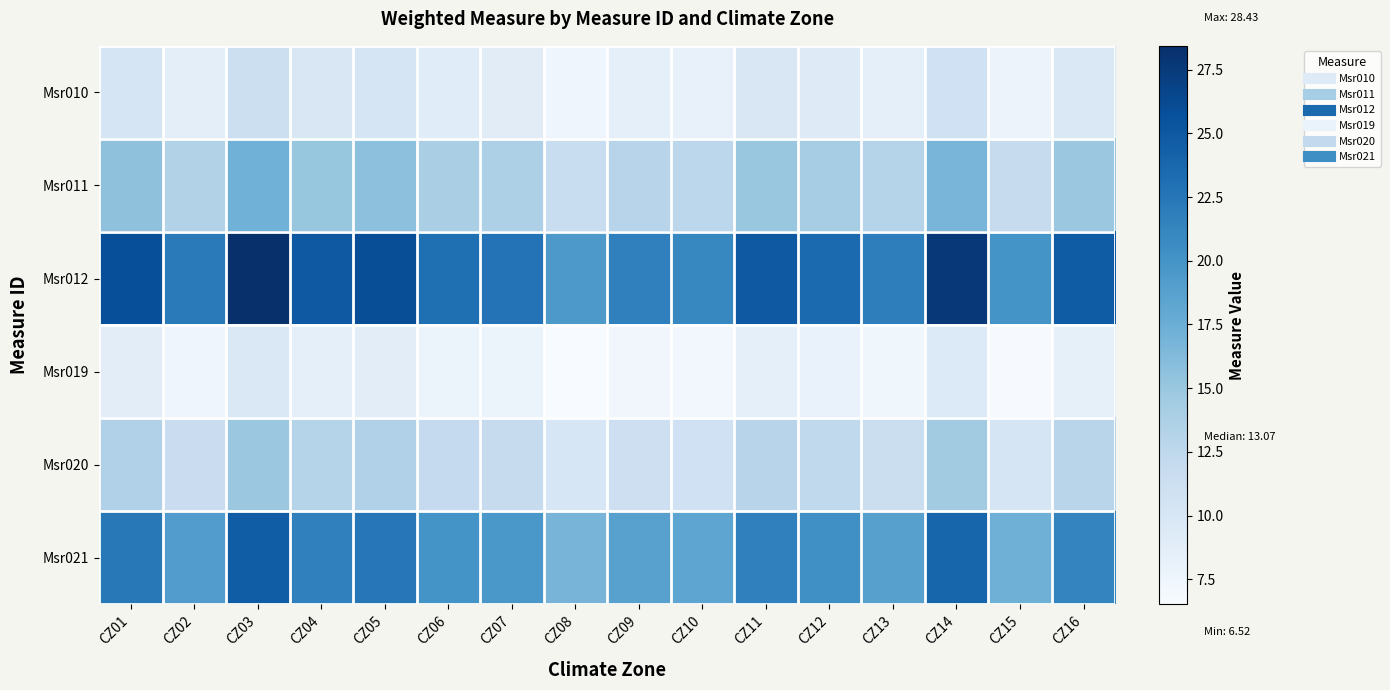

Reading left to right, what are all the values shown in this chart?

Msr010: CZ01=10.2	CZ02=8.6	CZ03=11.2	CZ04=9.8	CZ05=10.2	CZ06=9.1	CZ07=8.9	CZ08=7.5	CZ09=8.4	CZ10=8.2	CZ11=9.8	CZ12=9.2	CZ13=8.5	CZ14=10.9	CZ15=7.7	CZ16=9.7
Msr011: CZ01=15.6	CZ02=13.3	CZ03=17.2	CZ04=15.1	CZ05=15.6	CZ06=13.9	CZ07=13.7	CZ08=11.7	CZ09=12.9	CZ10=12.6	CZ11=15.1	CZ12=14.2	CZ13=13.1	CZ14=16.7	CZ15=11.9	CZ16=14.9
Msr012: CZ01=25.9	CZ02=22.2	CZ03=28.4	CZ04=25.0	CZ05=25.9	CZ06=23.1	CZ07=22.8	CZ08=19.5	CZ09=21.6	CZ10=21.1	CZ11=25.0	CZ12=23.5	CZ13=21.8	CZ14=27.7	CZ15=20.0	CZ16=24.7
Msr019: CZ01=8.8	CZ02=7.5	CZ03=9.7	CZ04=8.5	CZ05=8.8	CZ06=7.8	CZ07=7.7	CZ08=6.5	CZ09=7.3	CZ10=7.1	CZ11=8.5	CZ12=8.0	CZ13=7.4	CZ14=9.5	CZ15=6.7	CZ16=8.4
Msr020: CZ01=13.5	CZ02=11.5	CZ03=14.9	CZ04=13.0	CZ05=13.5	CZ06=12.0	CZ07=11.8	CZ08=10.1	CZ09=11.2	CZ10=10.9	CZ11=13.0	CZ12=12.3	CZ13=11.3	CZ14=14.5	CZ15=10.3	CZ16=12.9
Msr021: CZ01=22.4	CZ02=19.2	CZ03=24.6	CZ04=21.6	CZ05=22.4	CZ06=20.0	CZ07=19.7	CZ08=16.8	CZ09=18.7	CZ10=18.2	CZ11=21.6	CZ12=20.3	CZ13=18.8	CZ14=24.0	CZ15=17.3	CZ16=21.3